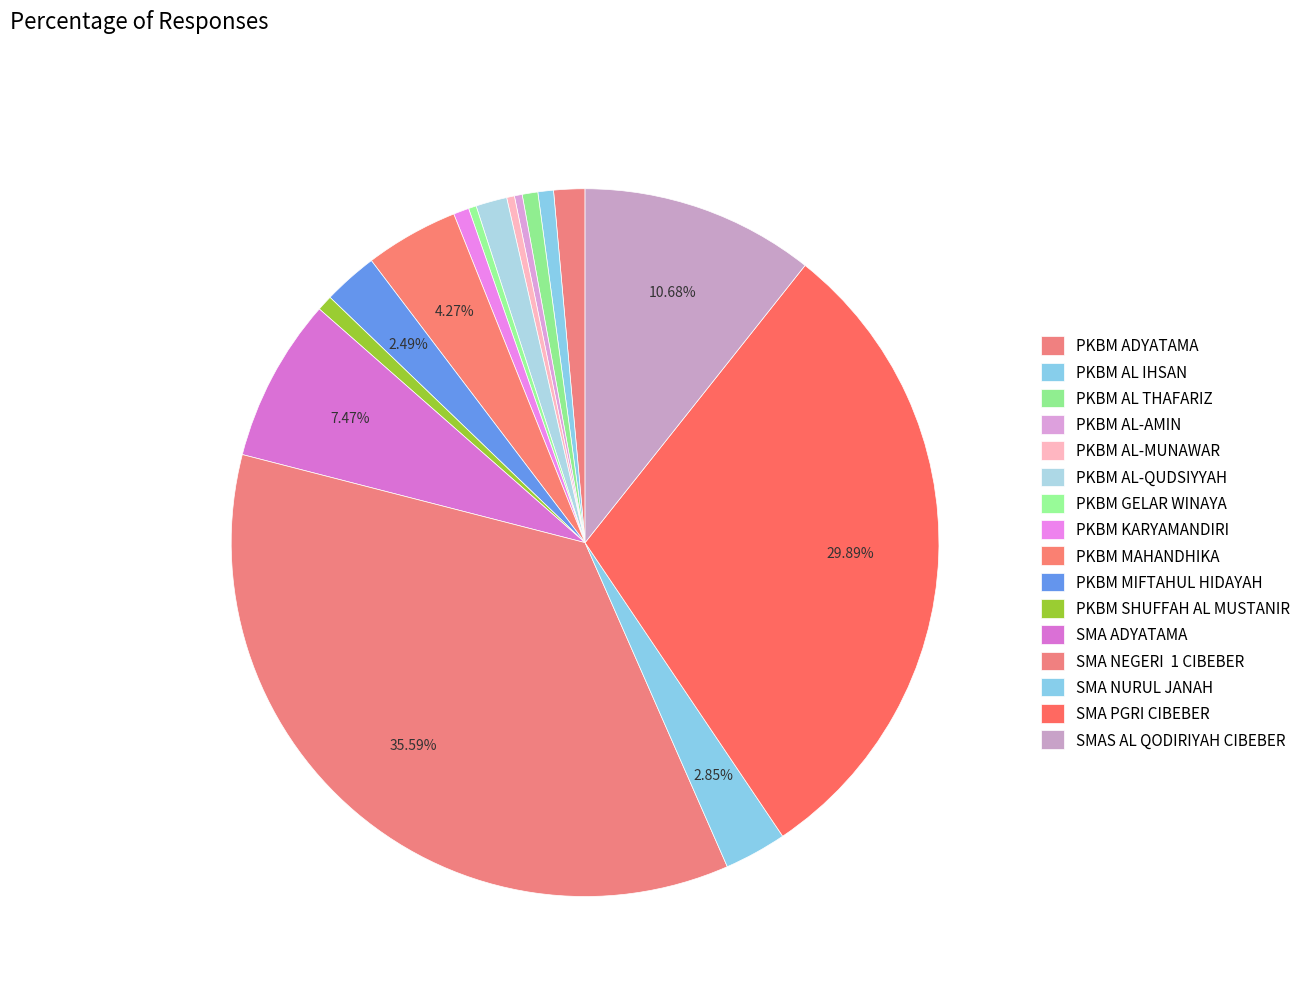

Count the number of slices in the pie.

16